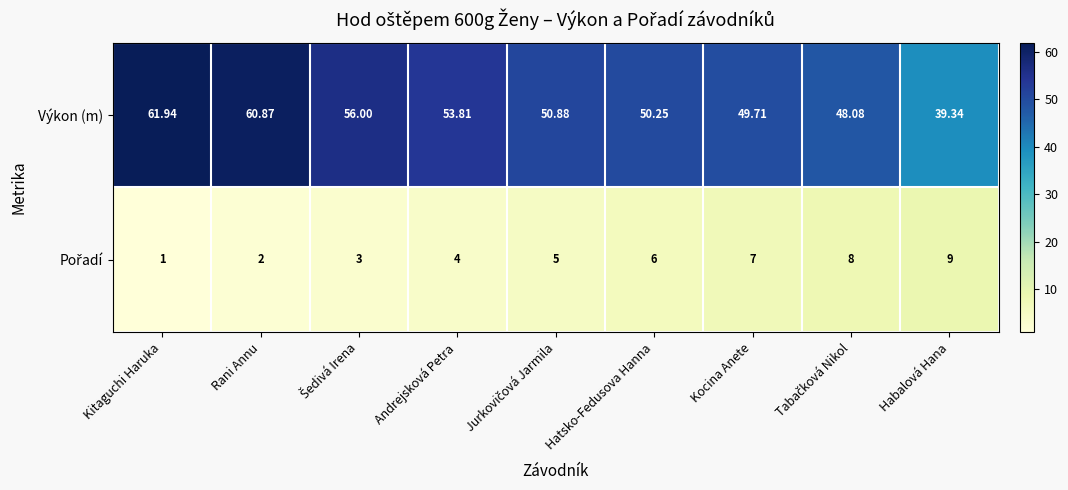

Where is Výkon (m) nearest to the value 50?

Hatsko-Fedusova Hanna